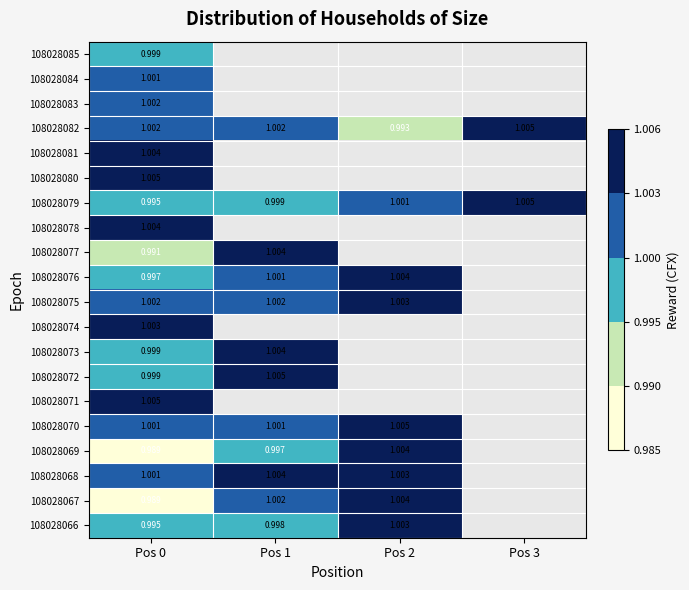

Is the value of 108028079 at Pos 2 greater than the value of 108028082 at Pos 1?

No